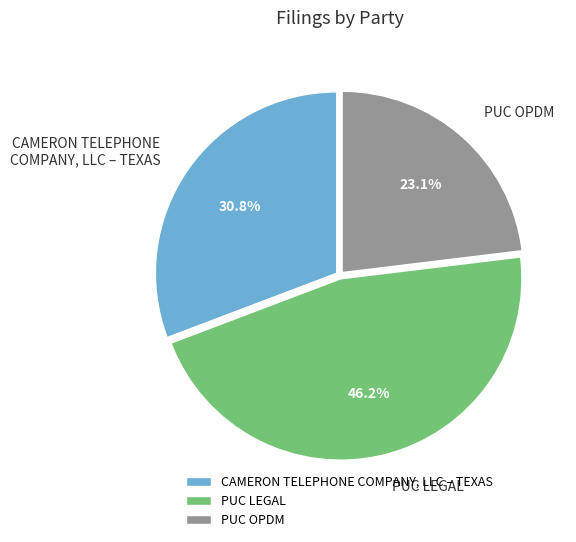

True or false: PUC OPDM accounts for 23% of the total.

True